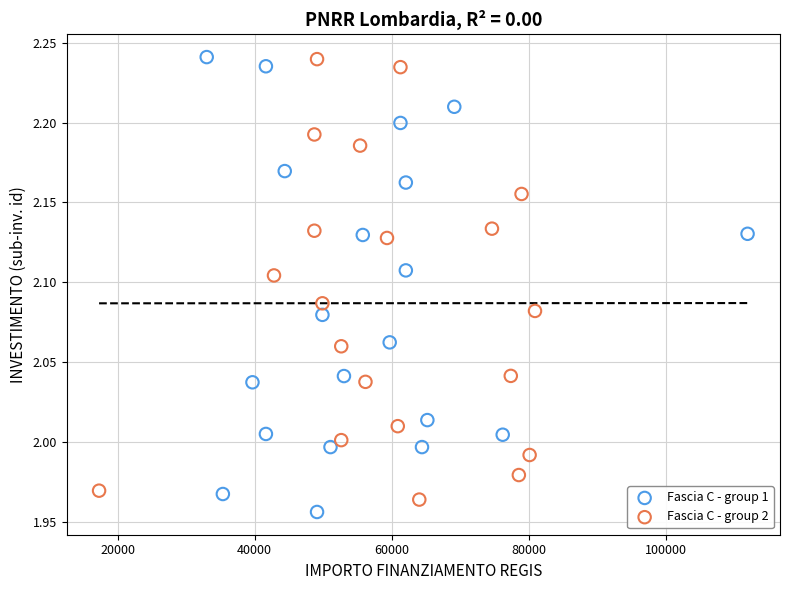

What are all the series names shown in the legend?

Fascia C - group 1, Fascia C - group 2